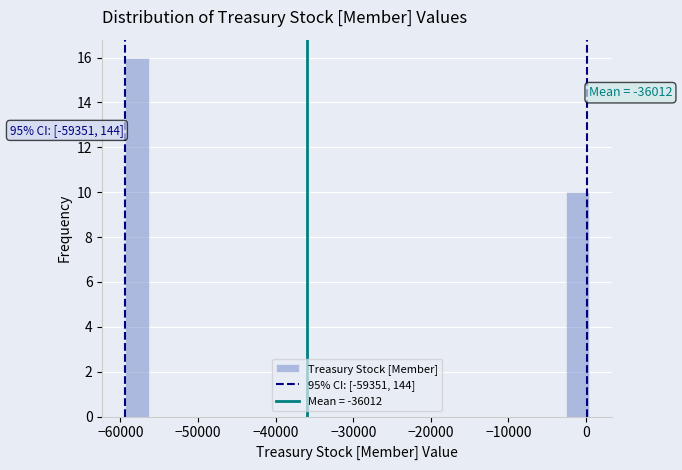

Around what value on the x-axis is the tallest bar? Give the approximate position of its centre, as read against the axis.

-58000